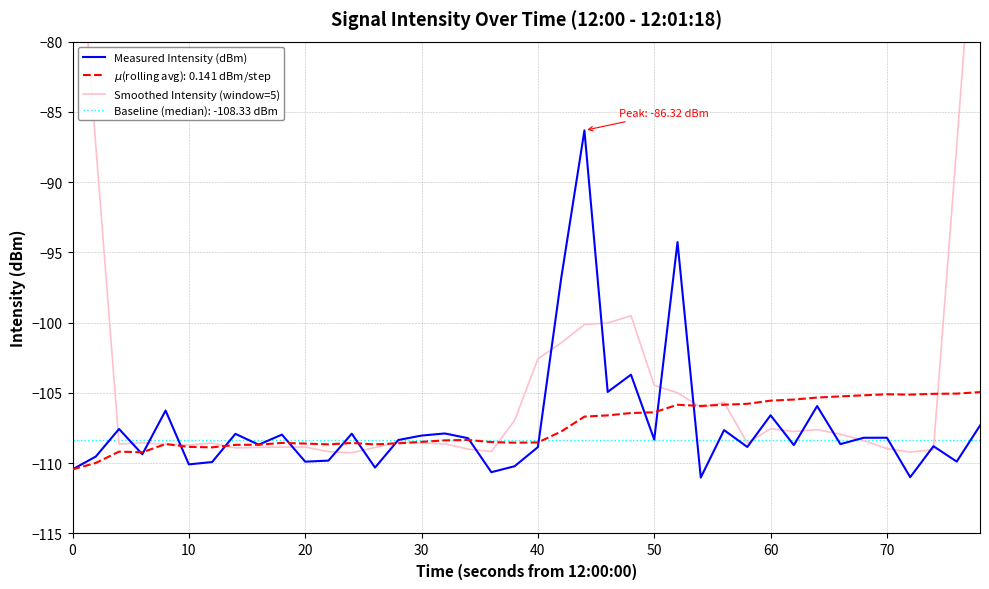

True or false: Measured Intensity (dBm) has more than 1 points higher than both neighbors.

True